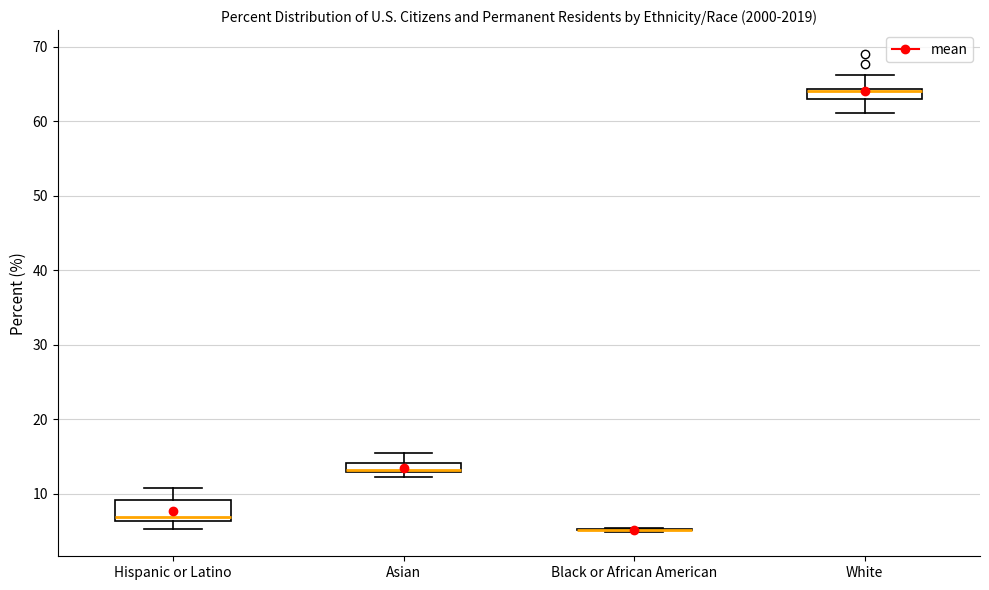

Comparing the boxes themselves (not the whiskers), which one is the tallest?

Hispanic or Latino